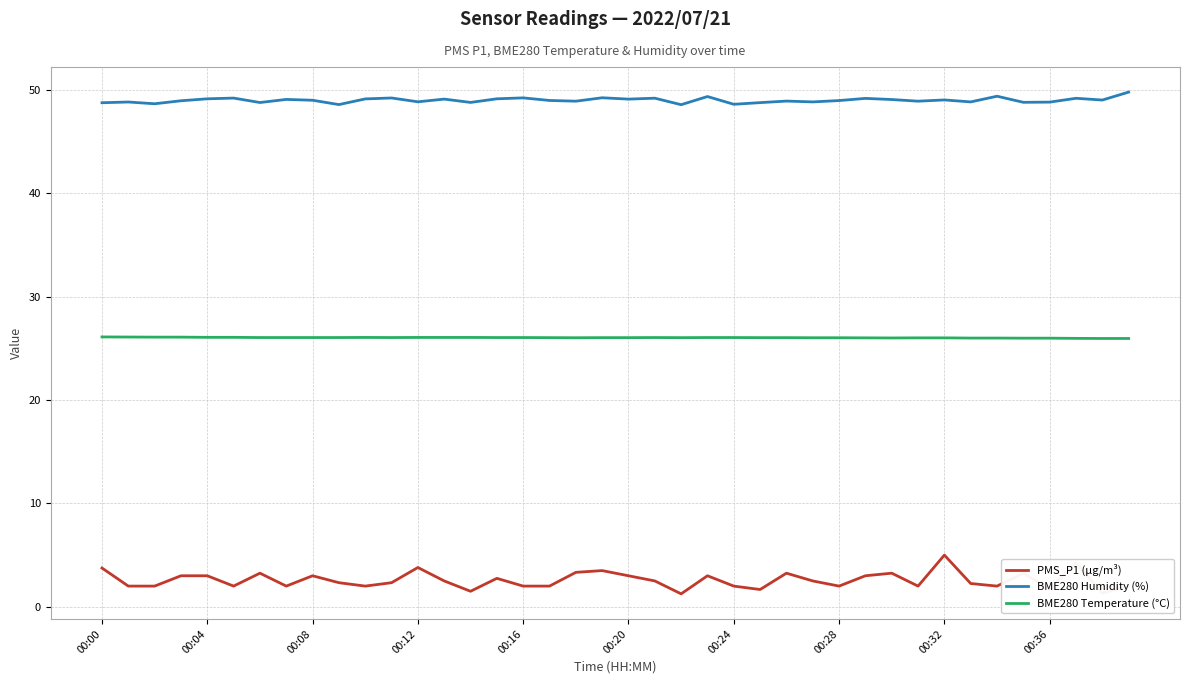

Which series has the largest total across all categories?

BME280 Humidity (%)